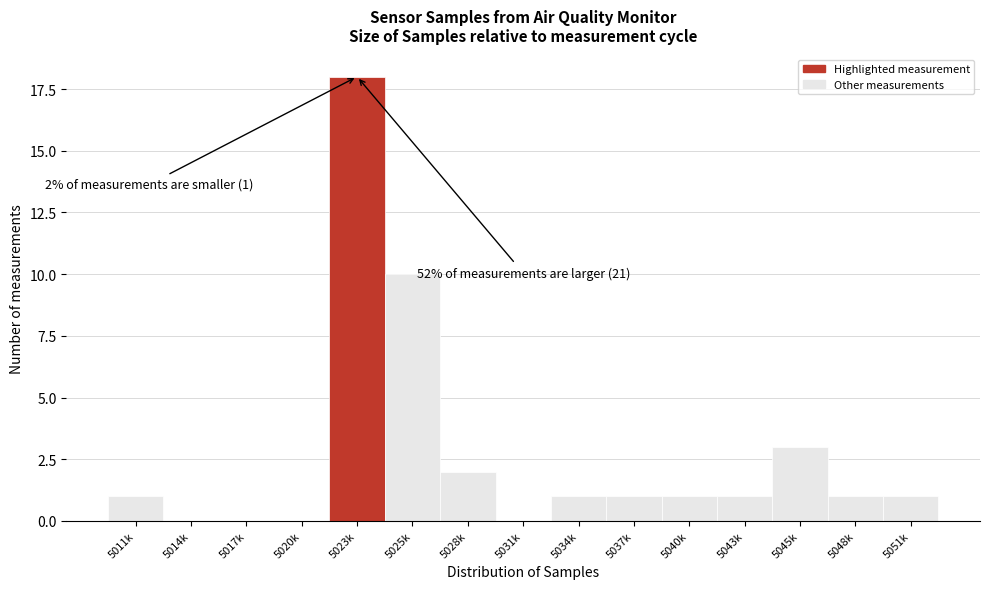

Reading left to right, transcribe all the data shown in this chart.

5011k=1	5014k=0	5017k=0	5020k=0	5023k=18	5025k=10	5028k=2	5031k=0	5034k=1	5037k=1	5040k=1	5043k=1	5045k=3	5048k=1	5051k=1